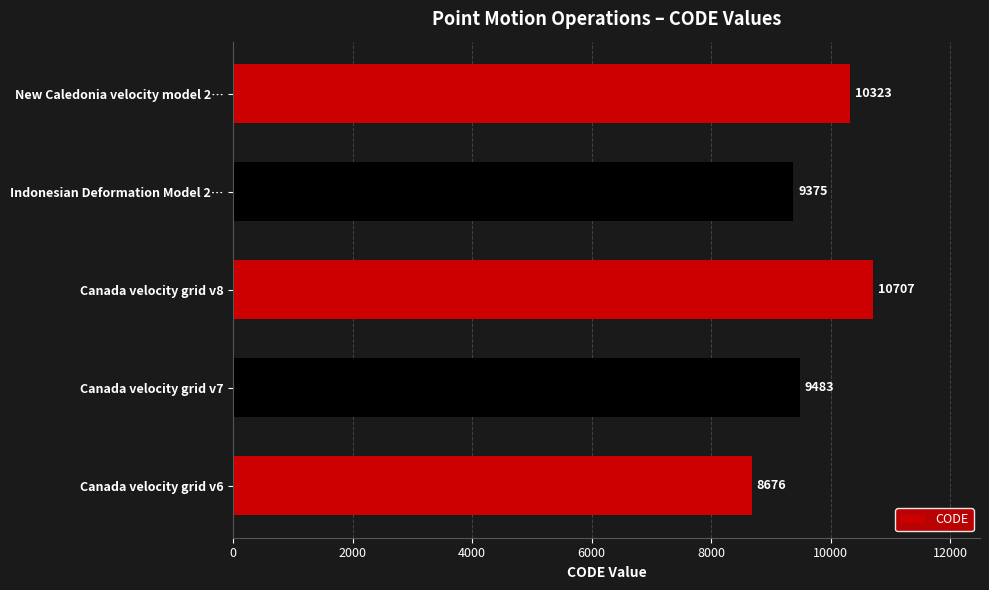

Is it true that the value at Canada velocity grid v6 is 3582?

False